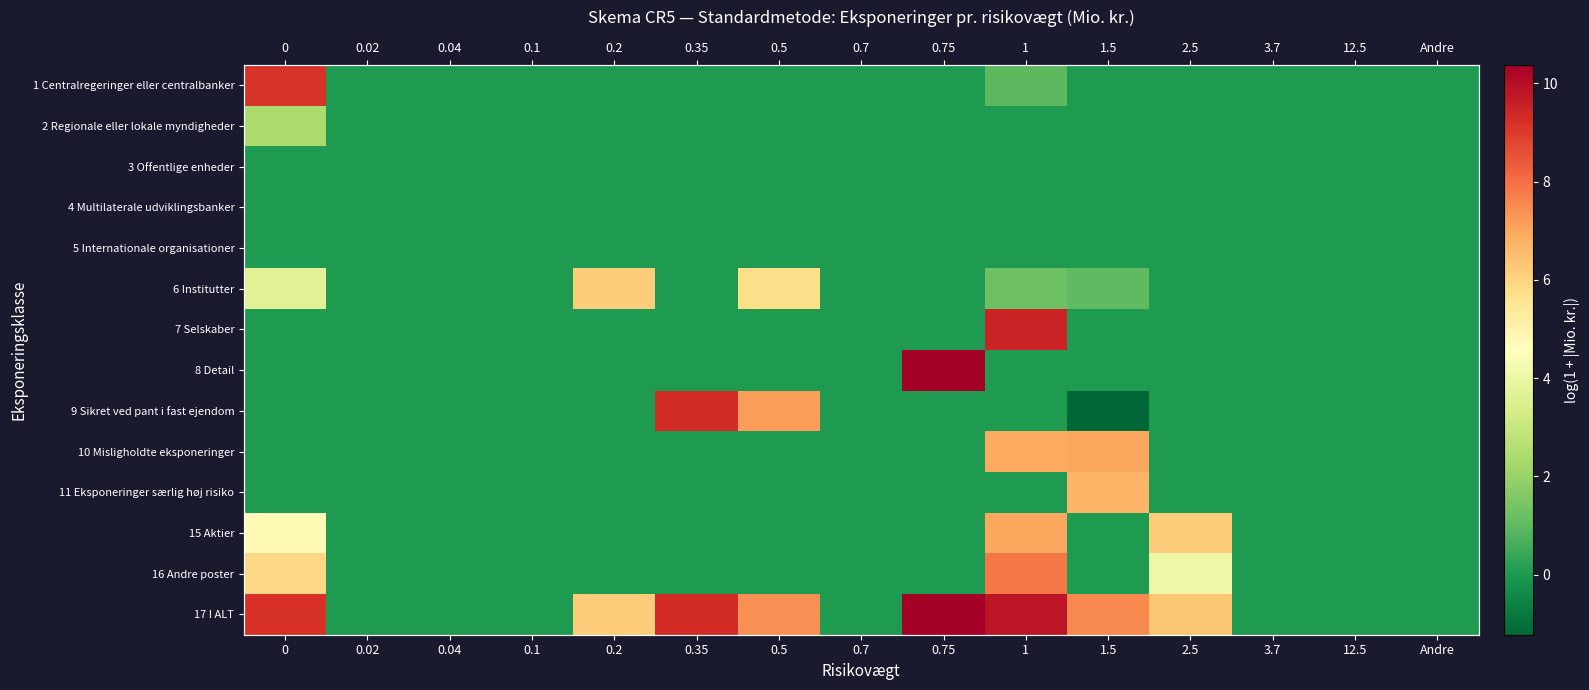

At which category does the chart reach its minimum across all series?

1.5